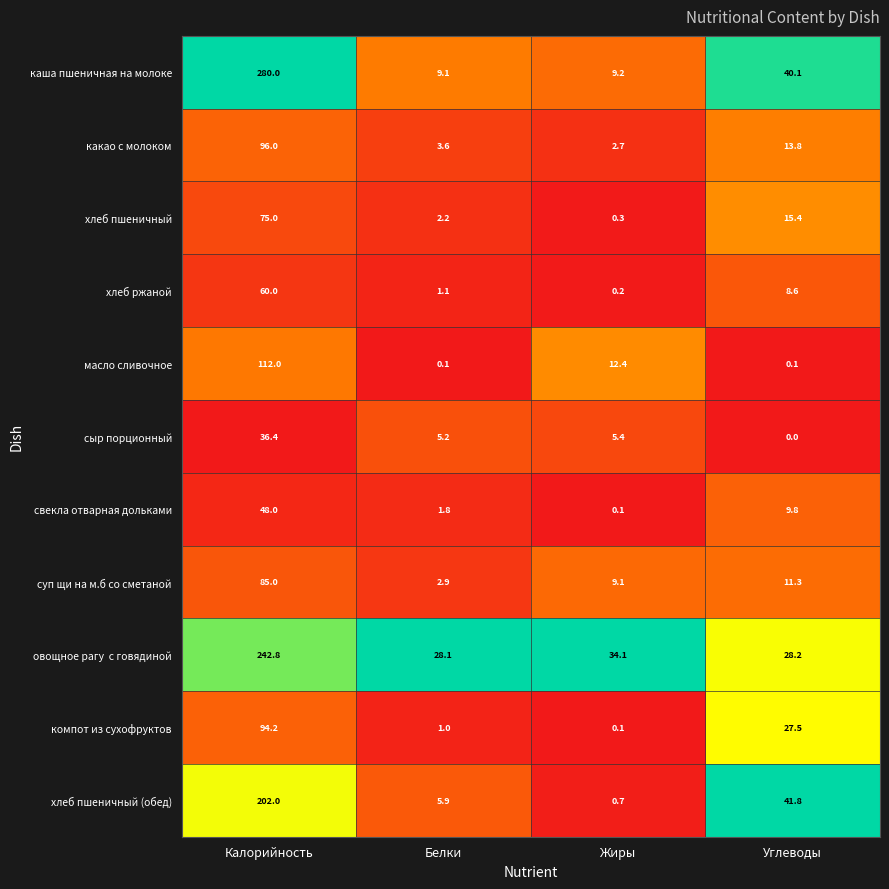

List the labels in order of какао с молоком value, smallest first.

Жиры, Белки, Углеводы, Калорийность